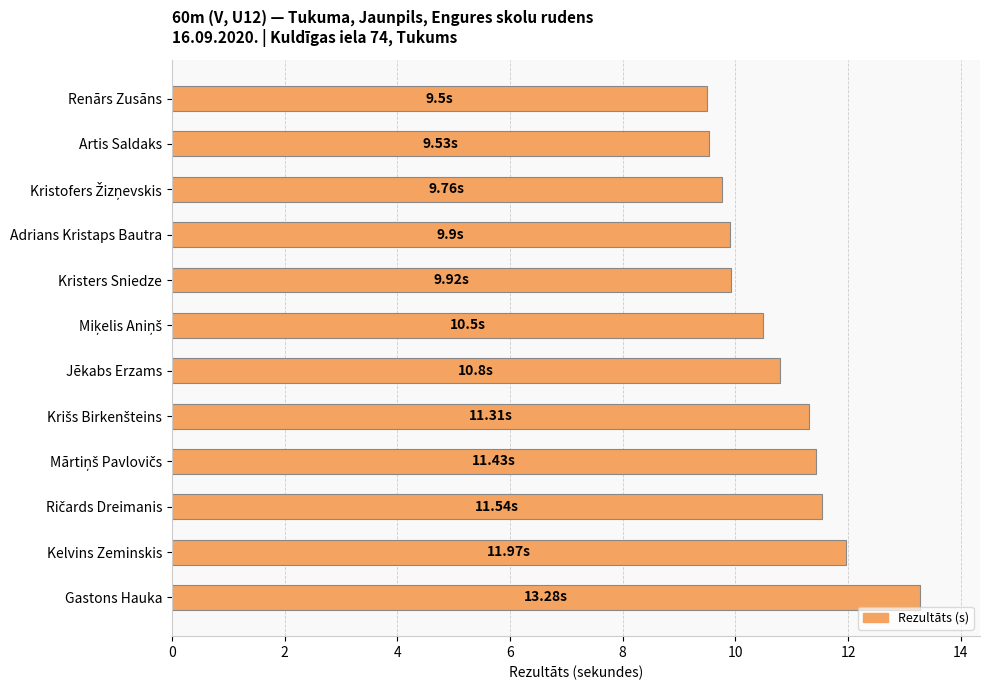

Which category has the highest value across all series?

Gastons Hauka